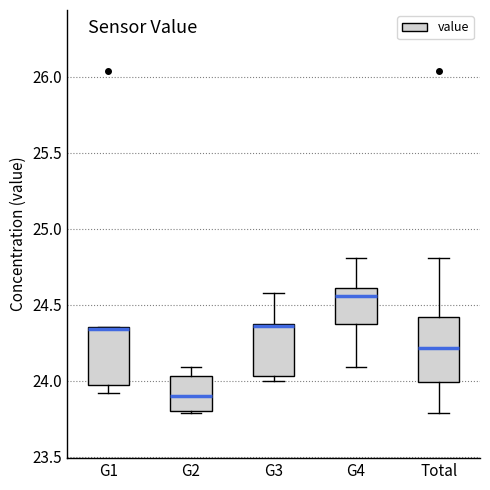

Reading left to right, read every box against the y-axis: the position of its median line, the range the box covers, and the ends of its whiskers. The values are not printed on the chart, so give them approximately, as read against the axis.

G1: median 24.35 (drawn on the box's upper edge), box 23.95 to 24.35, whiskers 23.90 to 24.35
G2: median 23.90, box 23.80 to 24.05, whiskers 23.80 to 24.10
G3: median 24.35 (drawn on the box's upper edge), box 24.05 to 24.35, whiskers 24.00 to 24.60
G4: median 24.55, box 24.35 to 24.60, whiskers 24.10 to 24.80
Total: median 24.20, box 24.00 to 24.40, whiskers 23.80 to 24.80